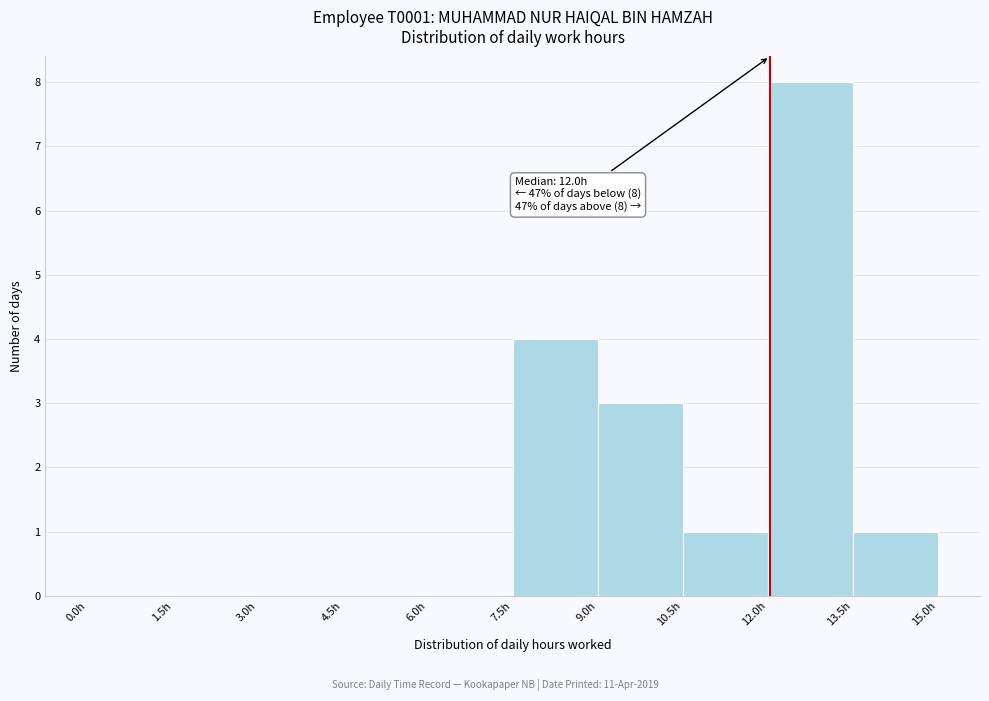

Over which range of the x-axis is the bar tallest?

12.0 to 13.5